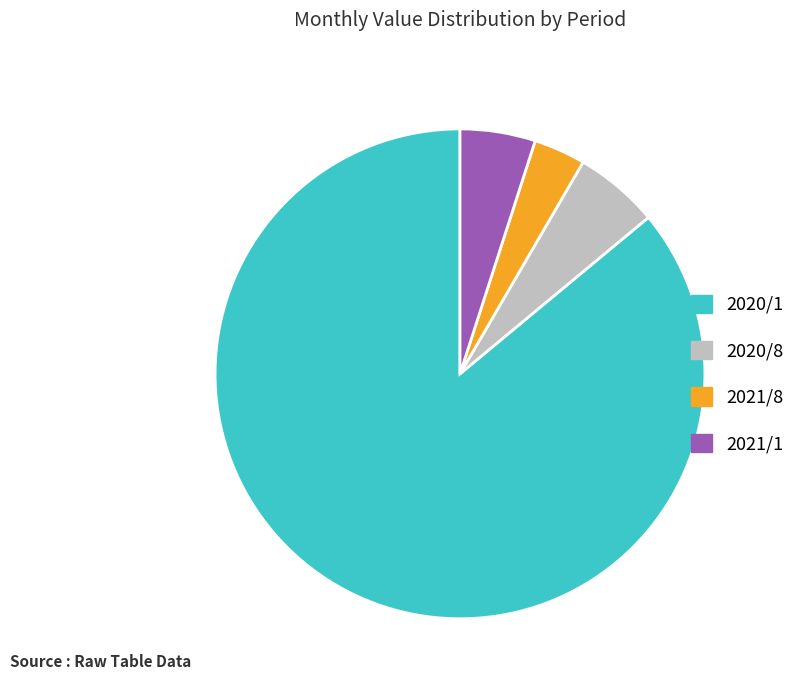

Does 2020/1 account for over 50% of the chart?

Yes